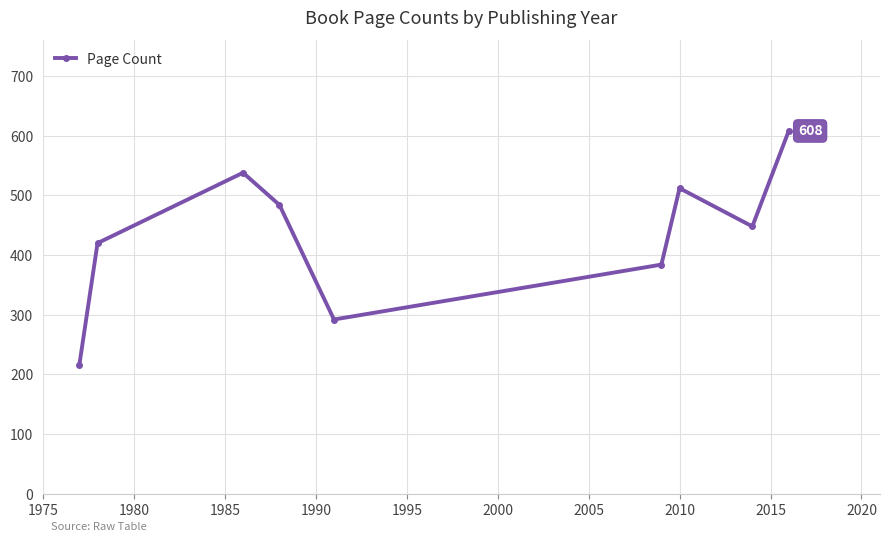

What is the difference between the second highest and minimum values?

322